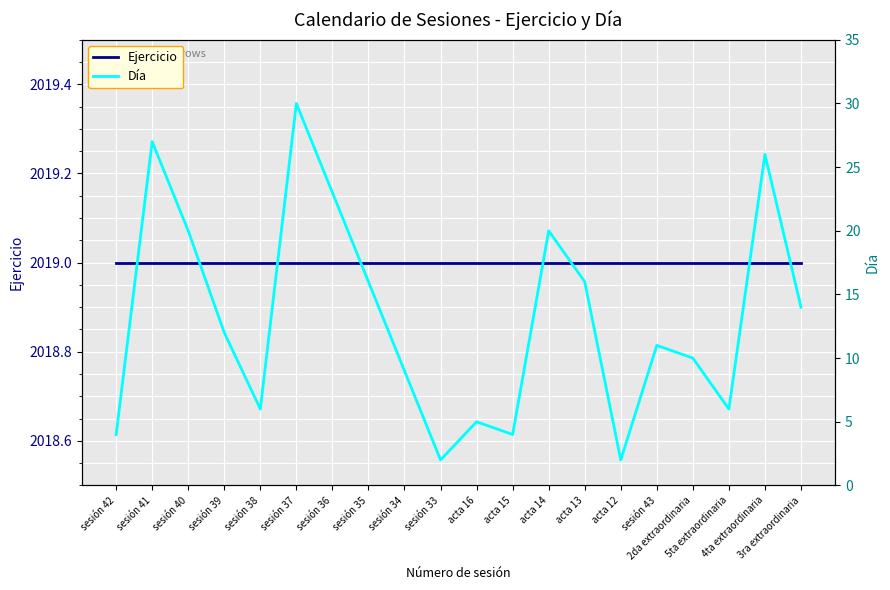

The value of Ejercicio at acta 13 is 917. True or false?

False